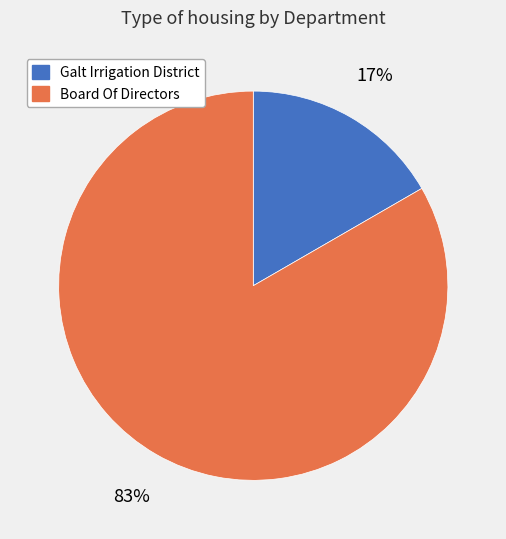

Approximately how many times larger is the value at Galt Irrigation District compared to Board Of Directors?

0.2